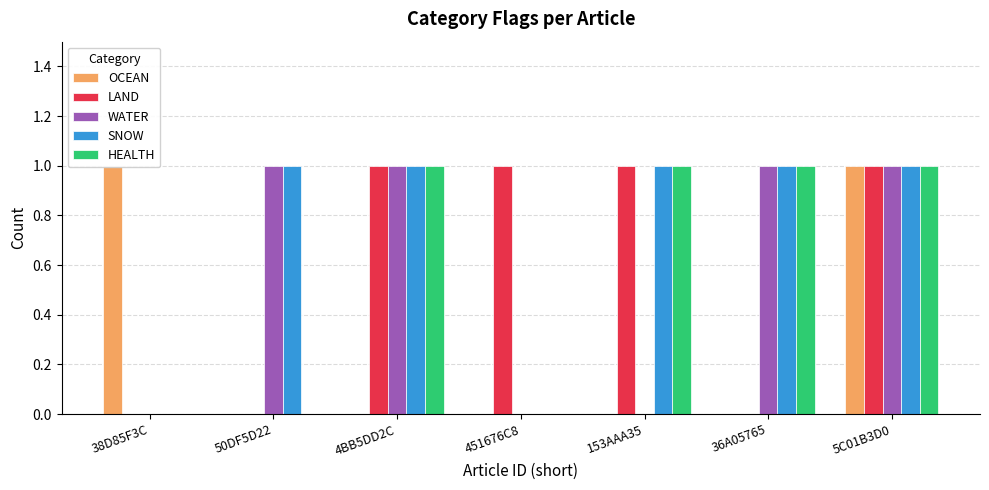

How many series are shown in this chart?

5